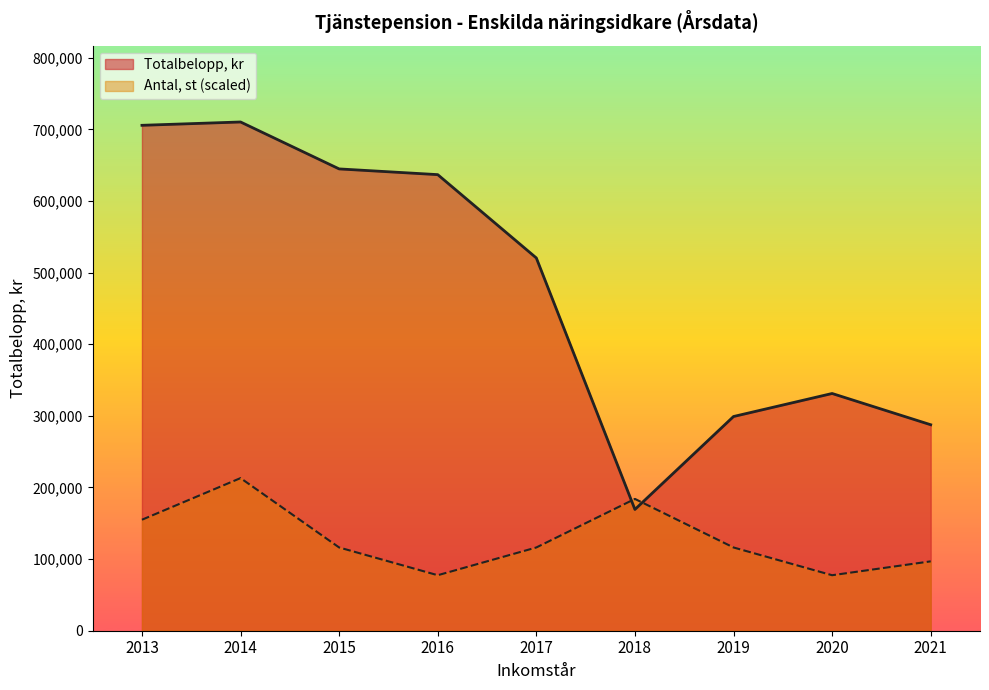

Which series ends up on top after the final intersection of Totalbelopp, kr and Antal, st (scaled)?

Totalbelopp, kr